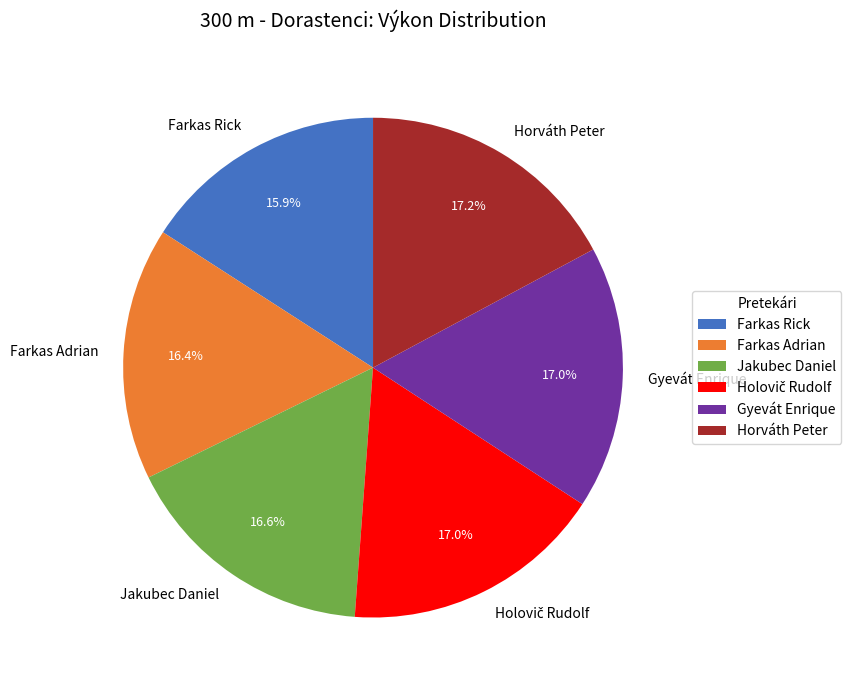

Is there any slice that represents more than half of the pie?

No